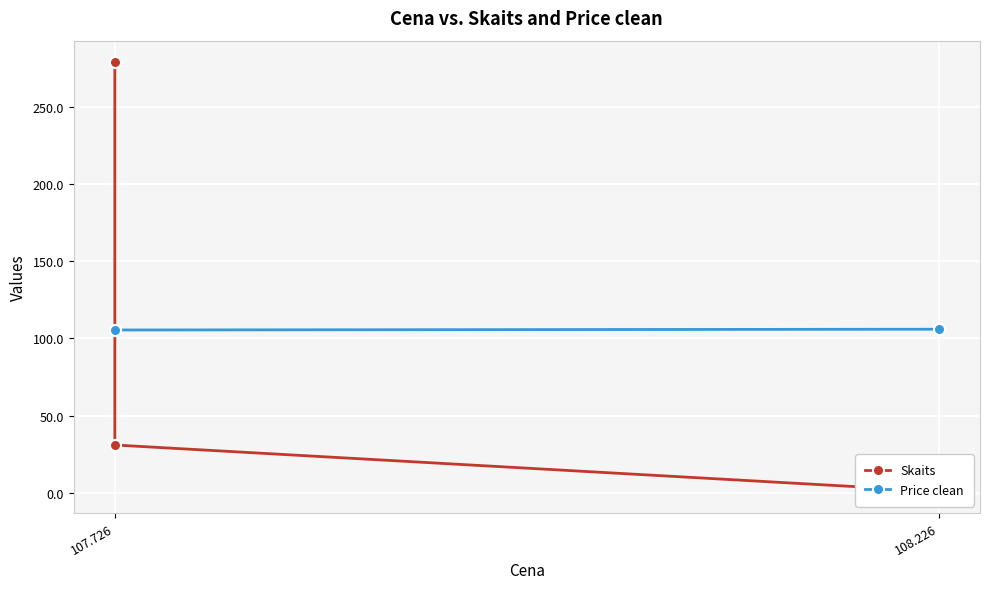

Reading left to right, extract all data points from this chart.

Skaits: 279.0	31.0	1.0
Price clean: 105.5	105.5	106.0